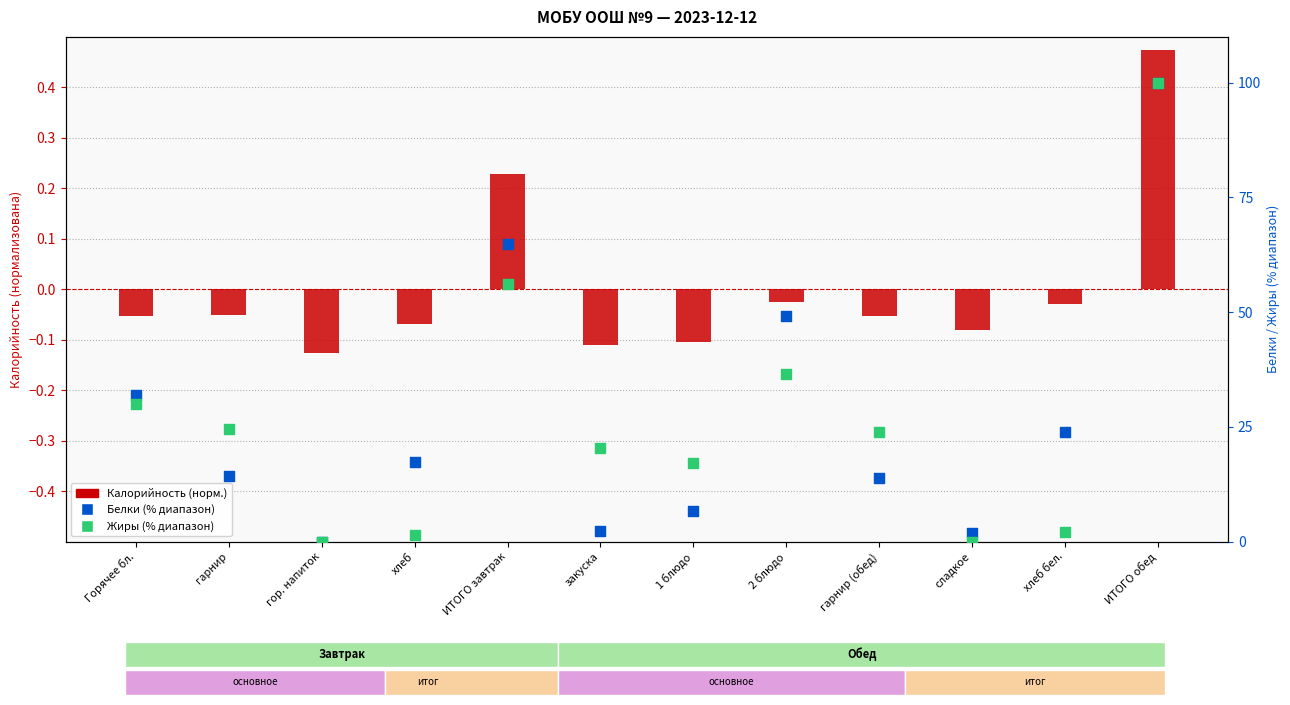

At which category is the sum across all series the highest?

ИТОГО обед